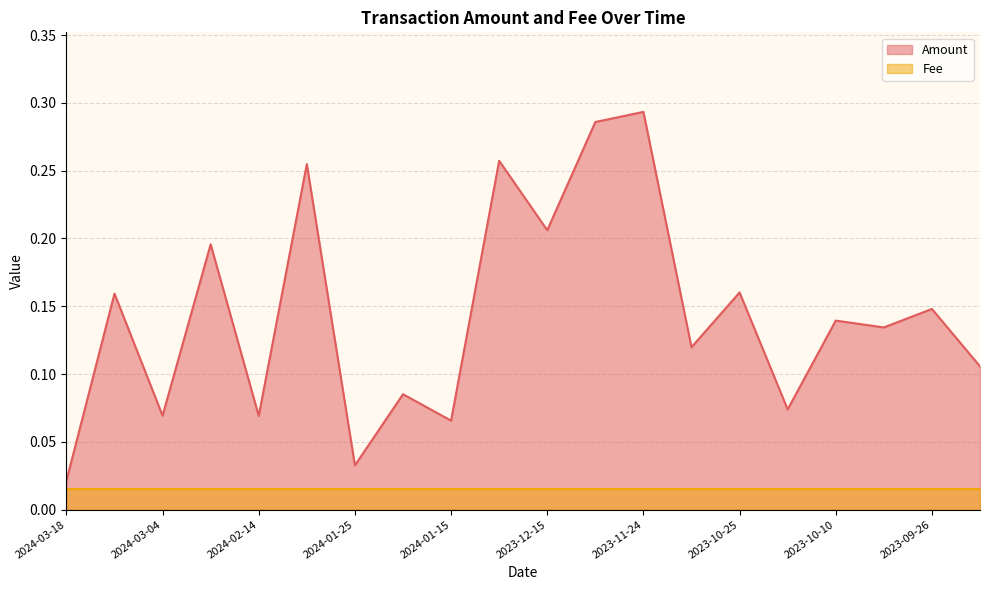

Reading right to left, extract all data points from this chart.

2023-09-18=0.1	2023-09-26=0.1	2023-10-03=0.1	2023-10-10=0.1	2023-10-16=0.1	2023-10-25=0.2	2023-11-02=0.1	2023-11-24=0.3	2023-12-04=0.3	2023-12-15=0.2	2024-01-02=0.3	2024-01-15=0.1	2024-01-18=0.1	2024-01-25=0.0	2024-02-07=0.3	2024-02-14=0.1	2024-02-27=0.2	2024-03-04=0.1	2024-03-16=0.2	2024-03-18=0.0